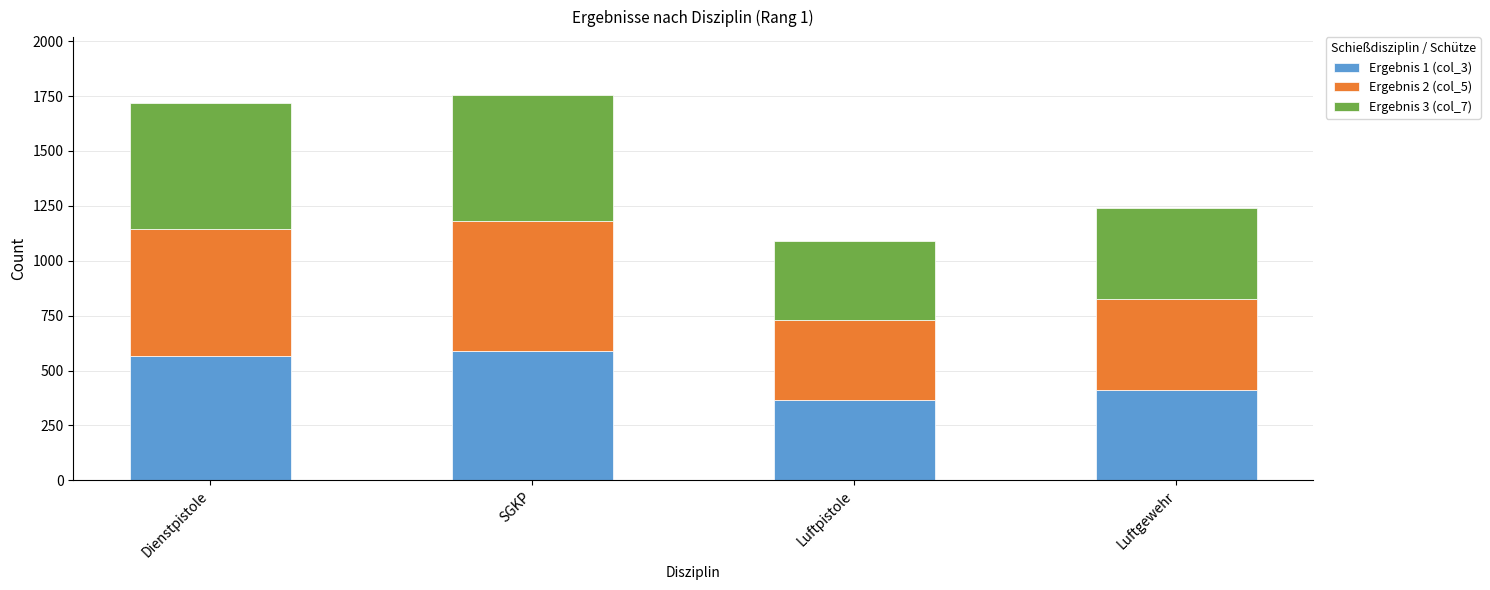

At which label is Ergebnis 1 (col_3) closest to 475?

Luftgewehr